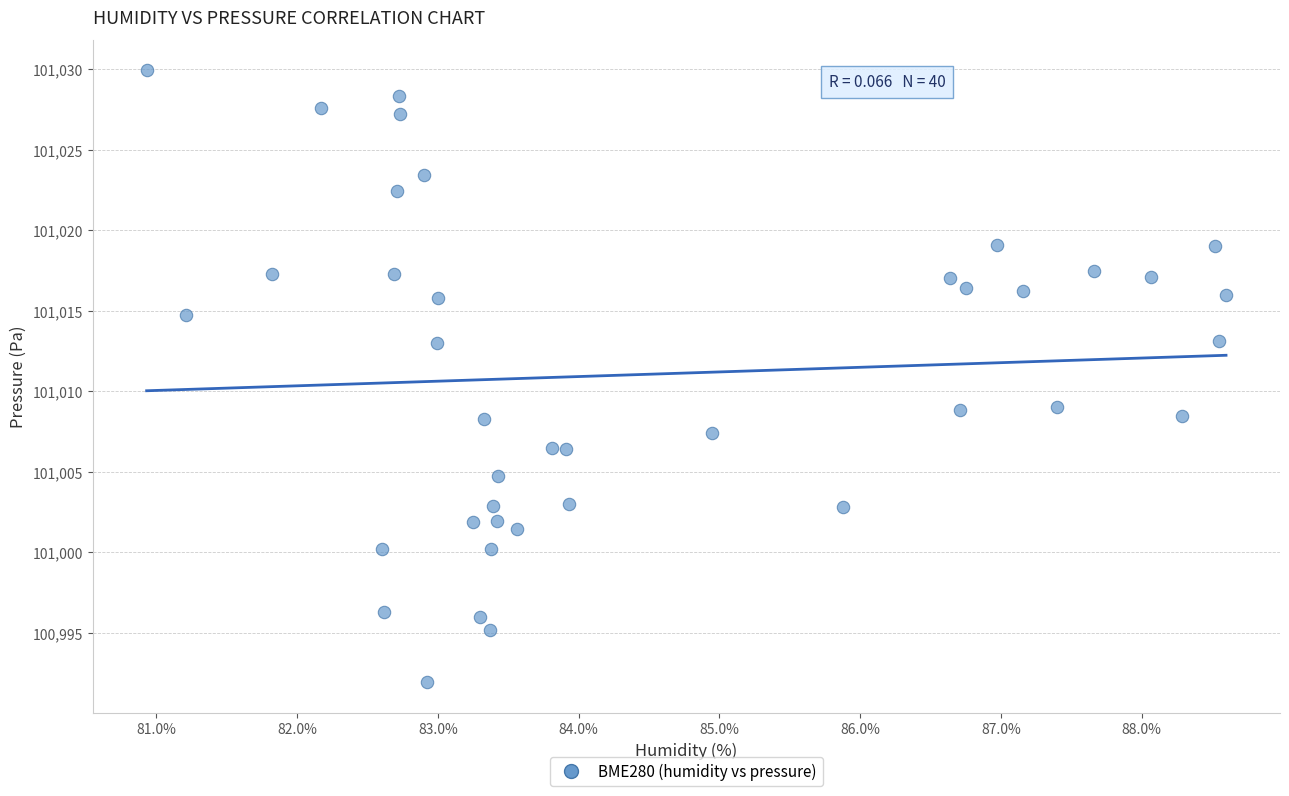

What is the range of Y values (max minus min)?

38.0